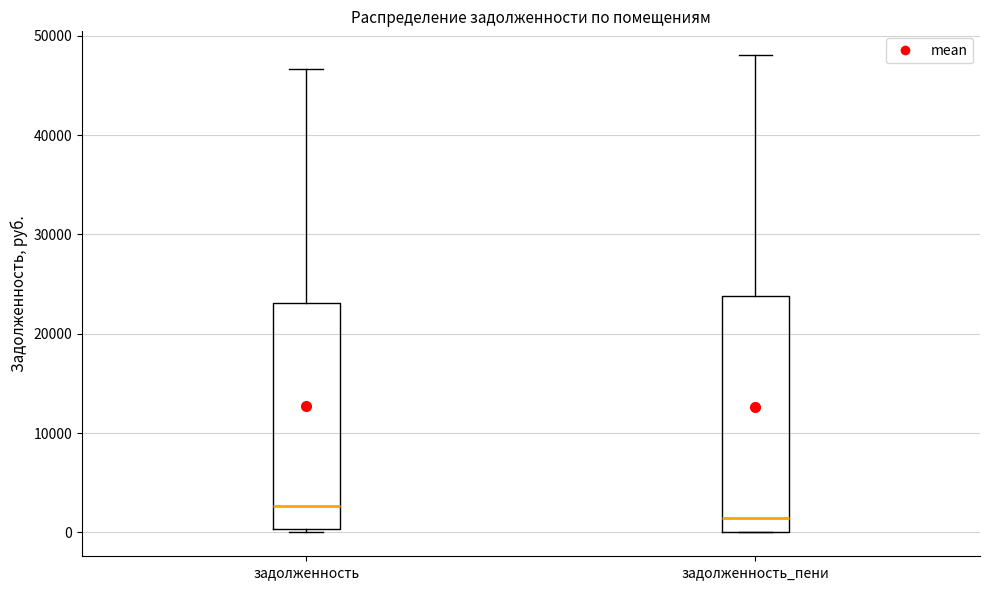

Which box is the tallest, from its lower edge to its upper edge?

задолженность_пени